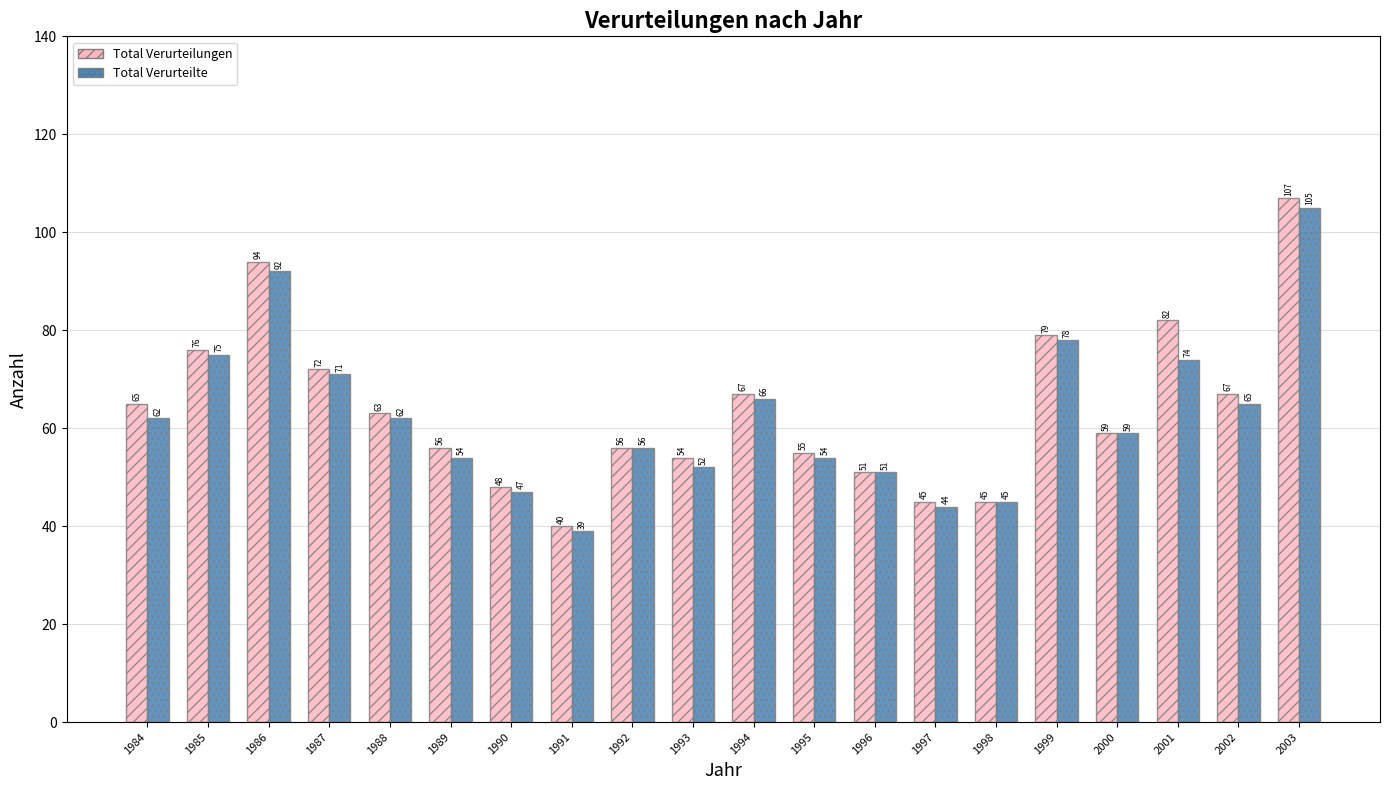

How many data points does each series have?

20